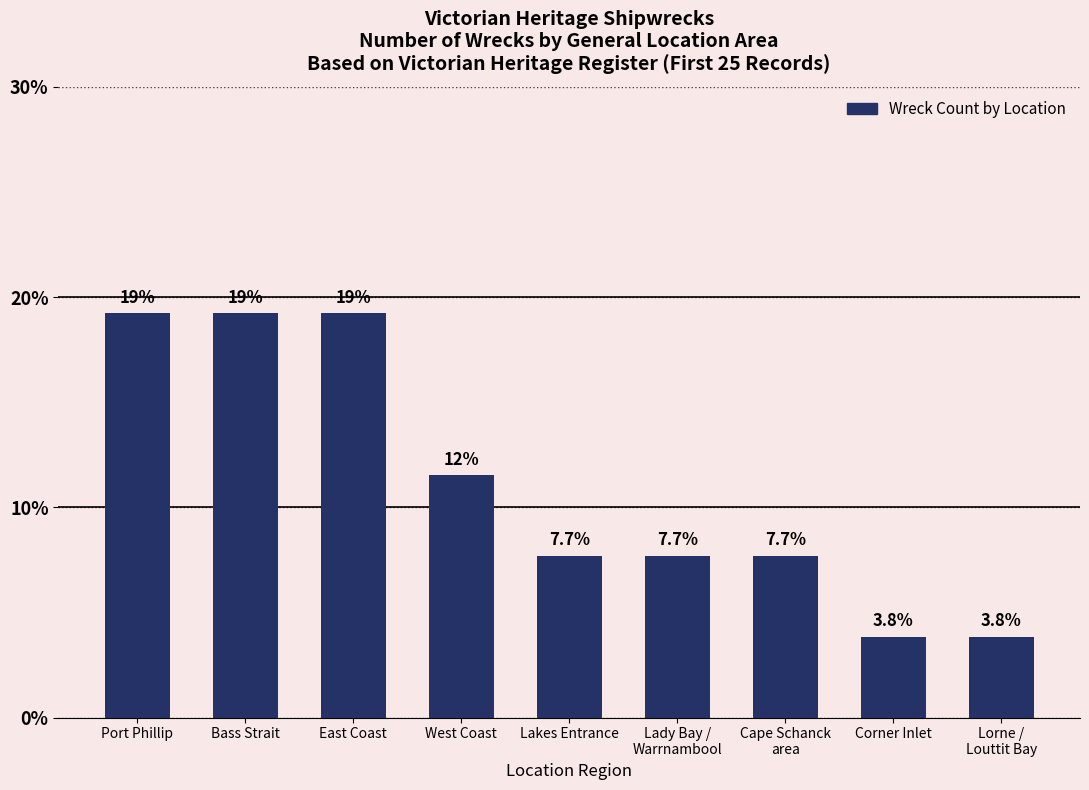

What is the ratio of the value at Lorne /
Louttit Bay to the value at West Coast?

0.3